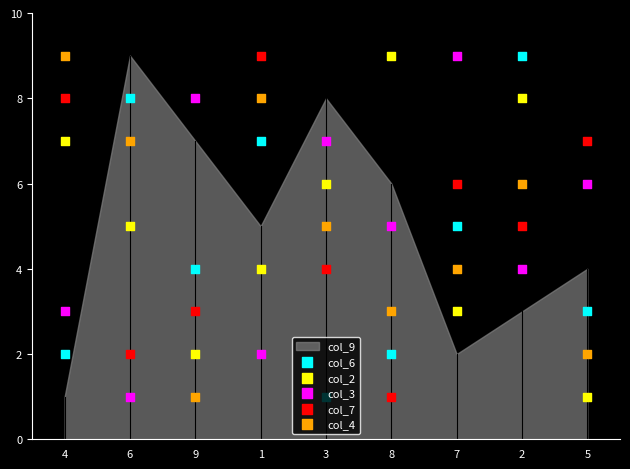

Which series has the largest total across all categories?

col_2